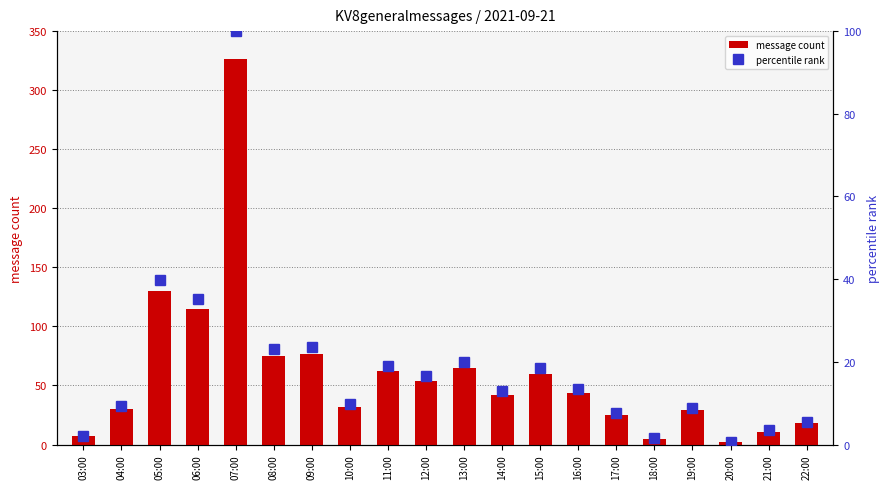

Which series changed the most between 08:00 and 18:00?

message count